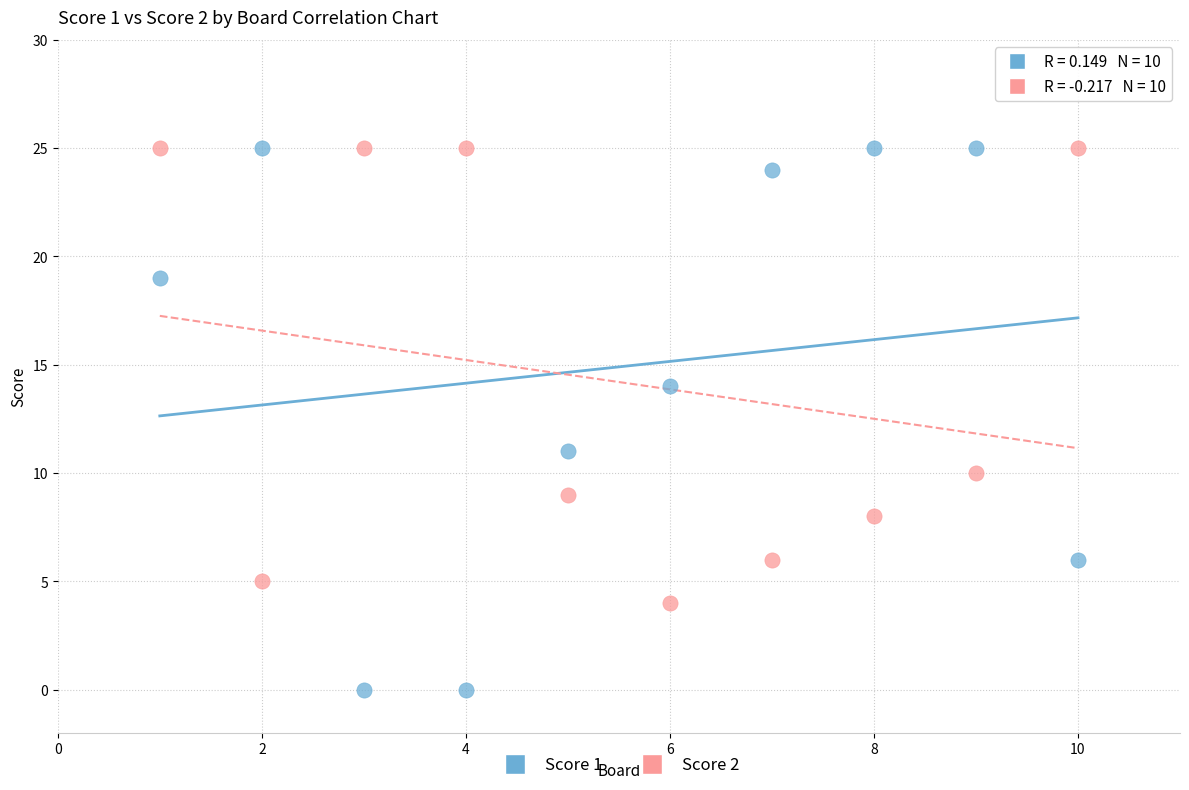

Across all series, what Y value is closest to 12?

11